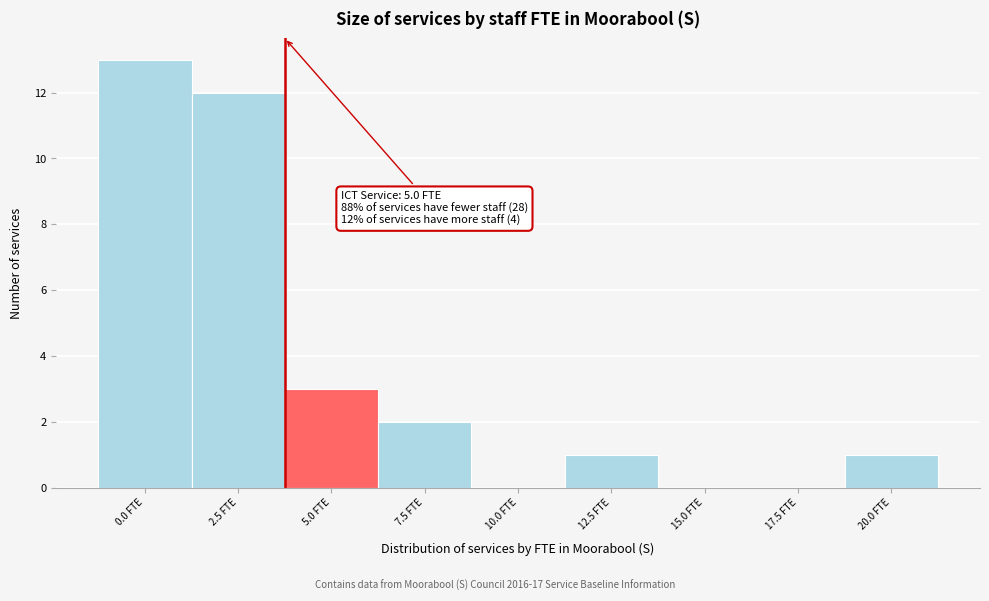

Reading right to left, extract all data points from this chart.

20.0 FTE=1	17.5 FTE=0	15.0 FTE=0	12.5 FTE=1	10.0 FTE=0	7.5 FTE=2	5.0 FTE=3	2.5 FTE=12	0.0 FTE=13